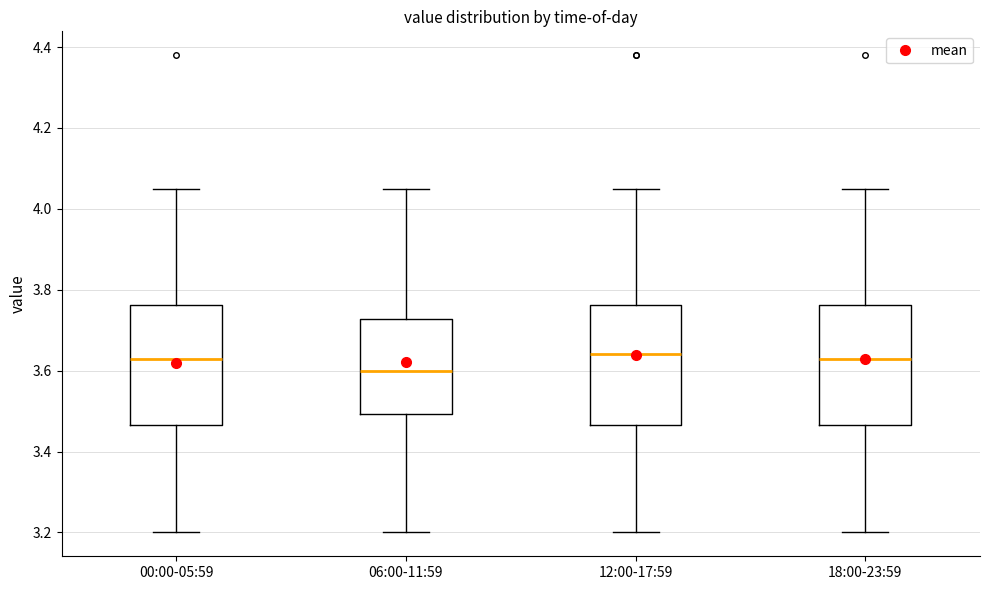

Where does the upper whisker of the box for 18:00-23:59 end on the y-axis? The values are not printed on the chart, so give them approximately, as read against the axis.

4.06